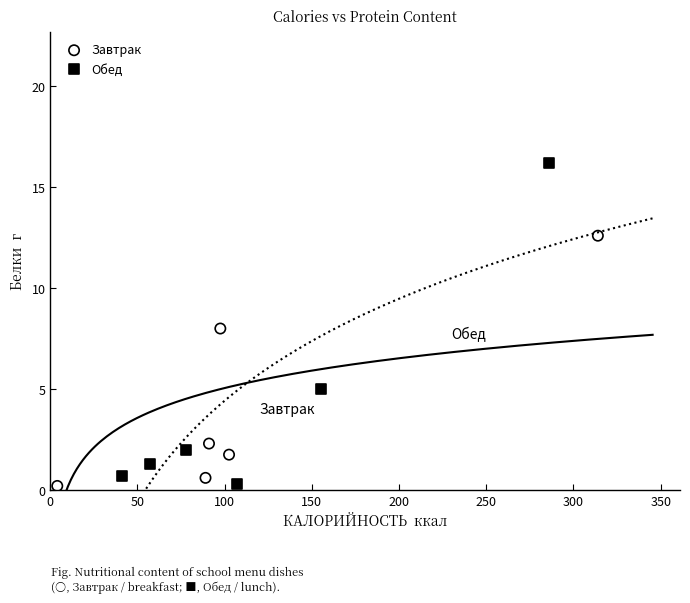

Which series contains the highest Y value?

Обед